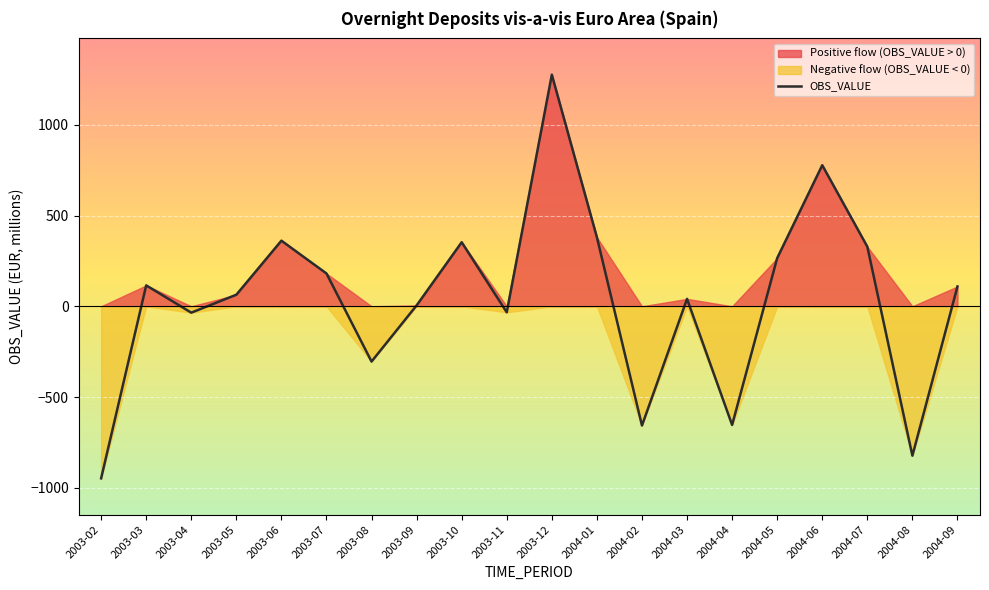

What is the lowest value of the OBS_VALUE series?

-947.9